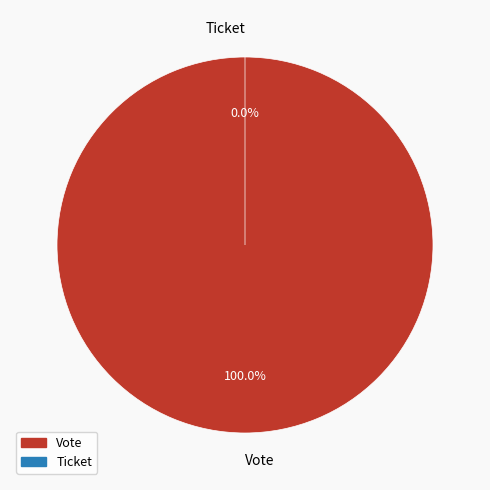

Which category has the smallest portion of the pie?

Ticket